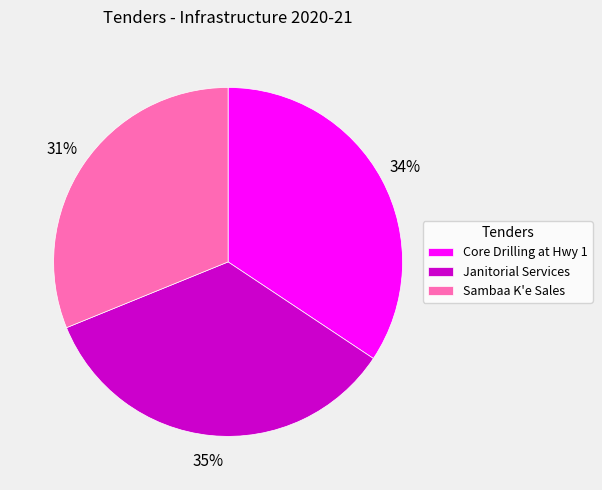

True or false: Core Drilling at Hwy 1 accounts for 34% of the total.

True